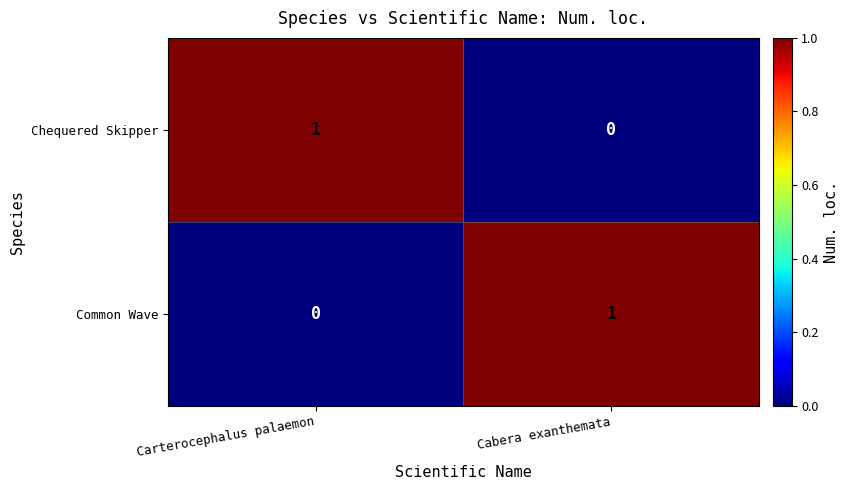

Is it true that Chequered Skipper equals 0 at Carterocephalus palaemon?

False